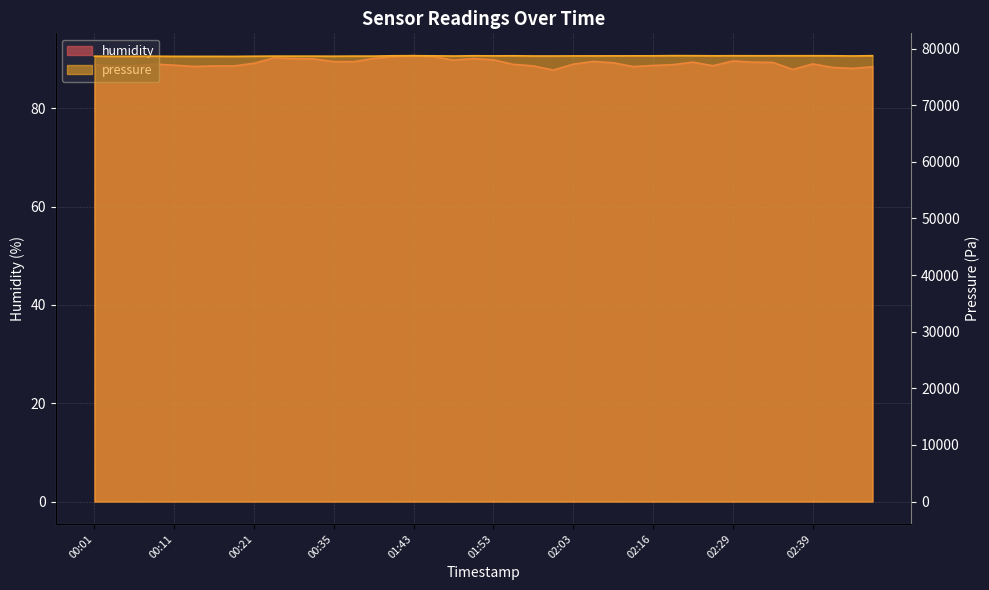

Is it true that pressure equals 78677.9 at 00:41?

True